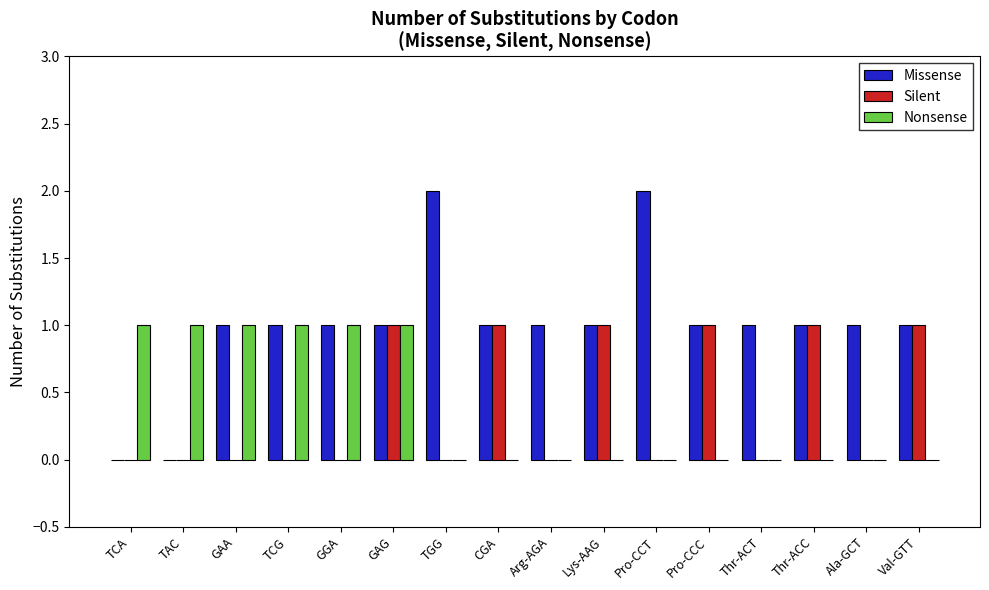

At which category is the sum across all series the highest?

GAG